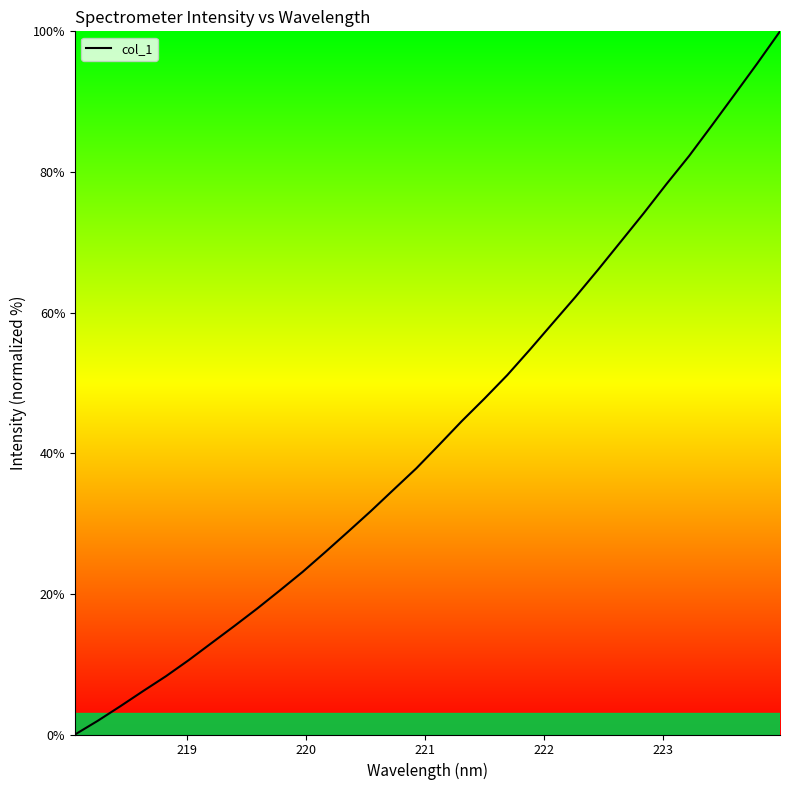

What is the maximum value shown in the chart?

100.0